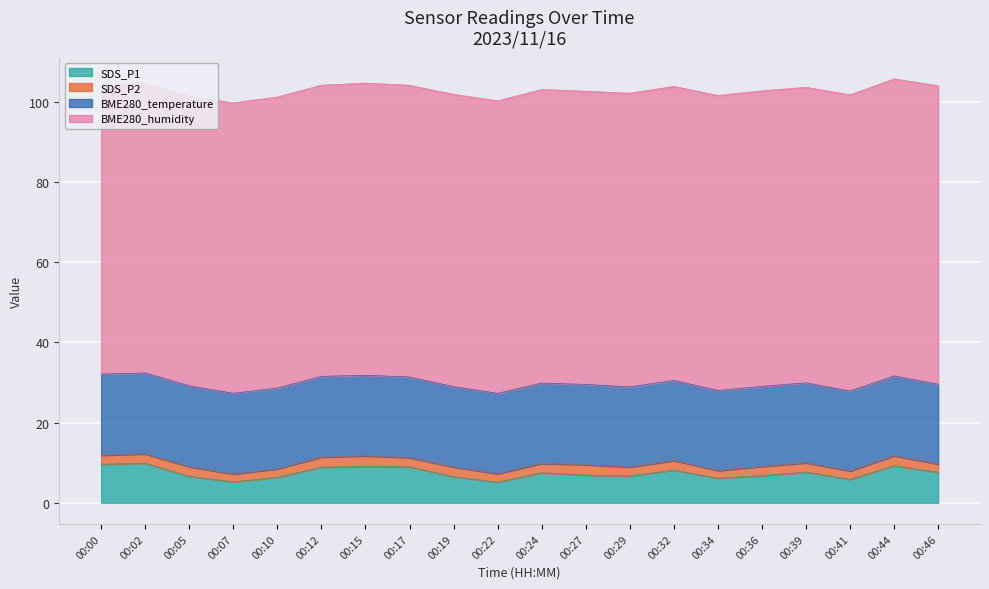

Which has a higher value, 00:36 or 00:05?

00:36